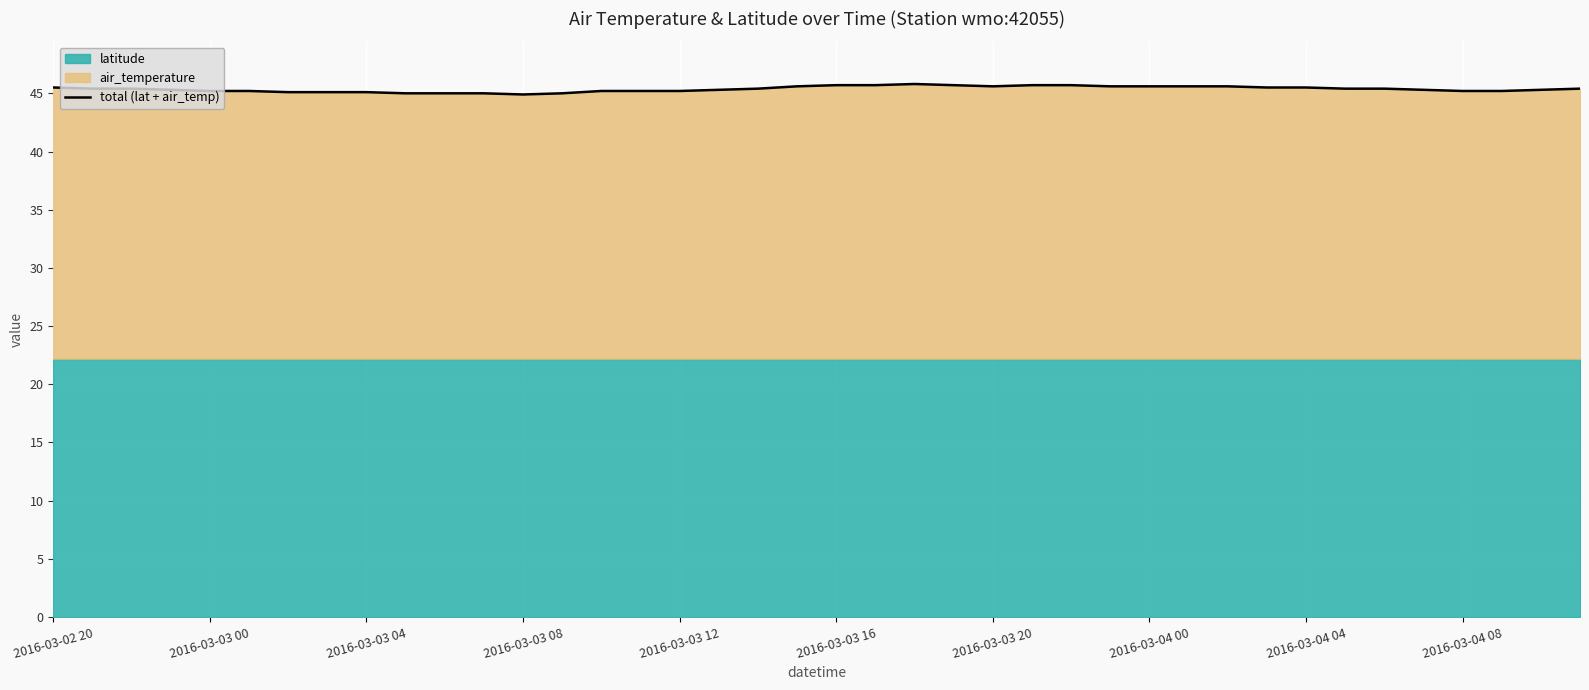

How many points are higher than both their immediate neighbors (excluding endpoints)?

1